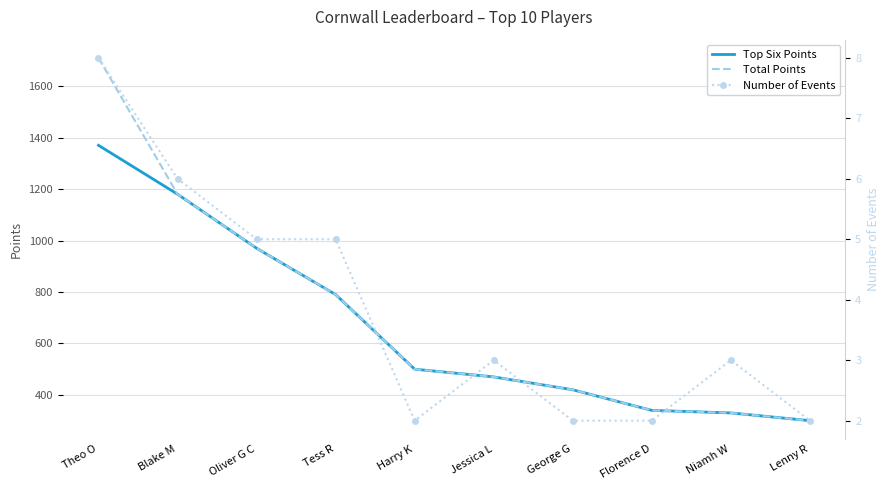

Which series has the largest range (max minus min)?

Total Points